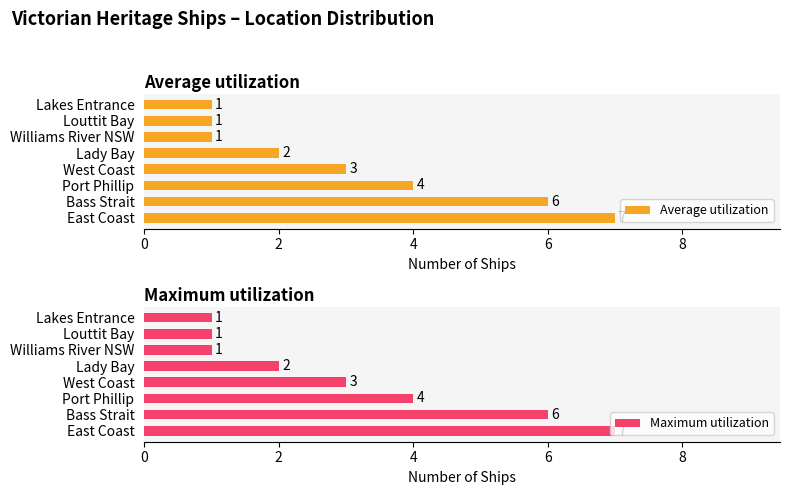

What is the difference between the second highest and second lowest values in the Average utilization series?

5